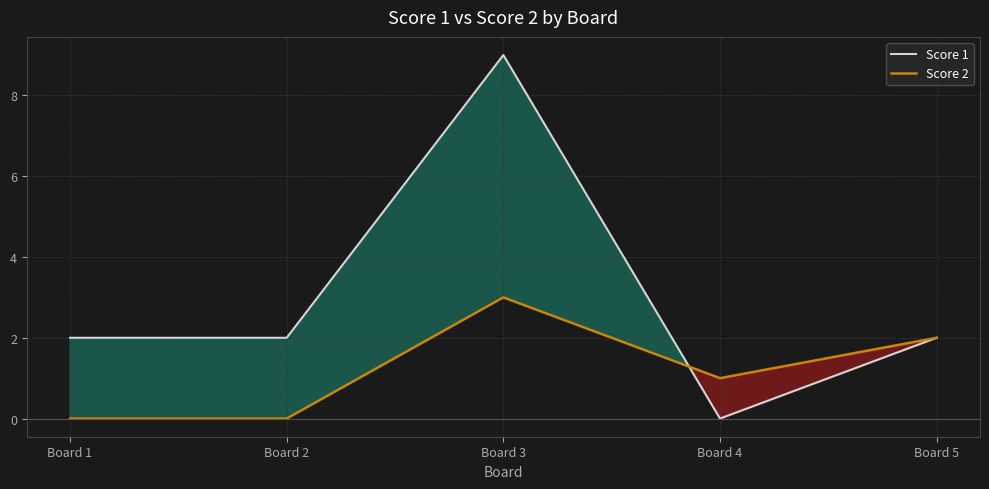

Is the value of Score 1 at Board 2 greater than the value of Score 2 at Board 1?

Yes